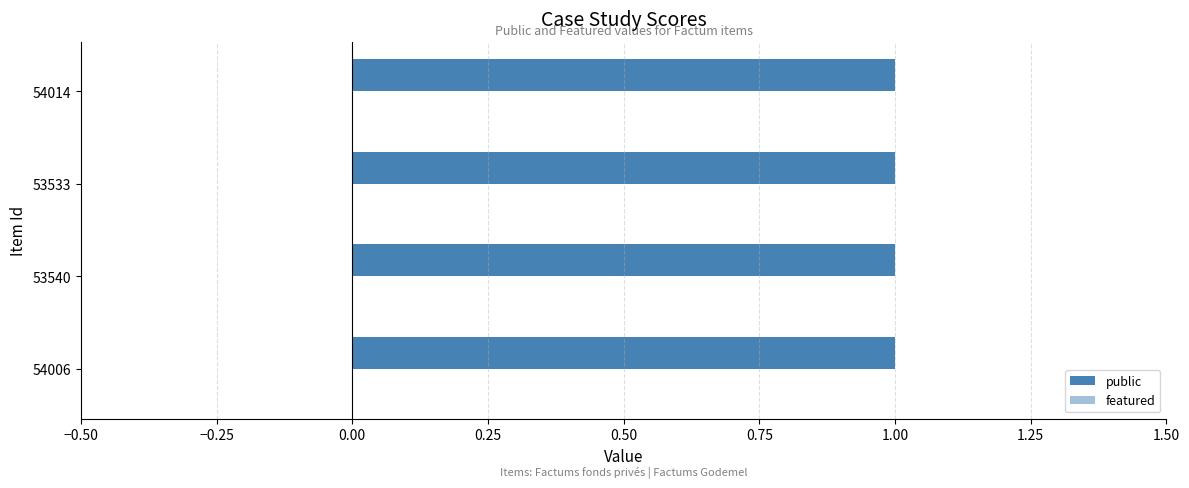

Rank the categories by public value from lowest to highest.

54006, 53540, 53533, 54014